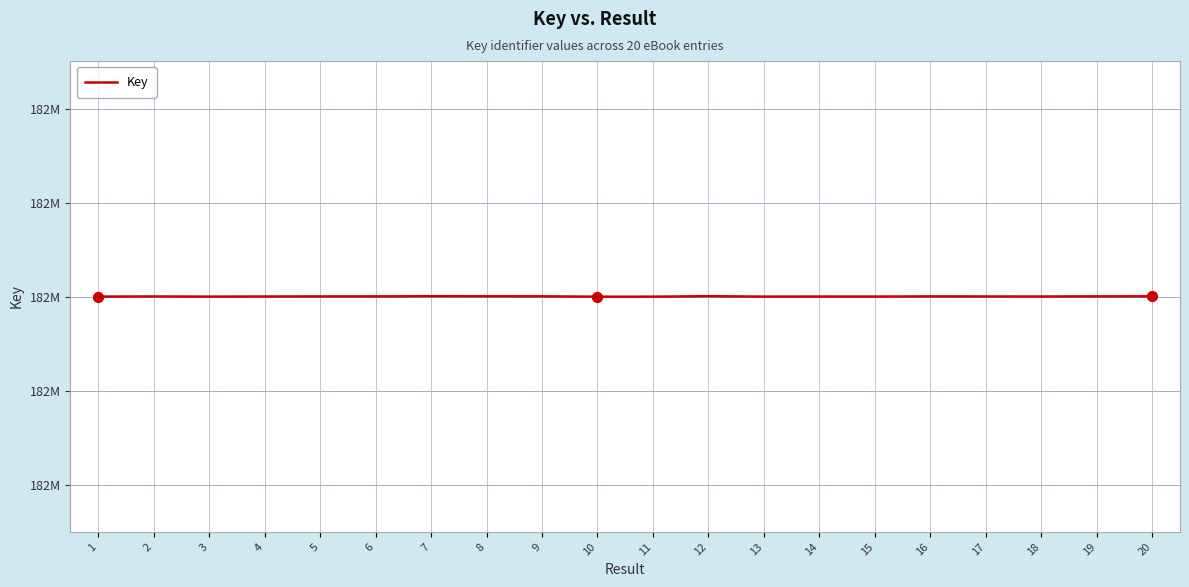

Does the chart have visible grid lines?

Yes